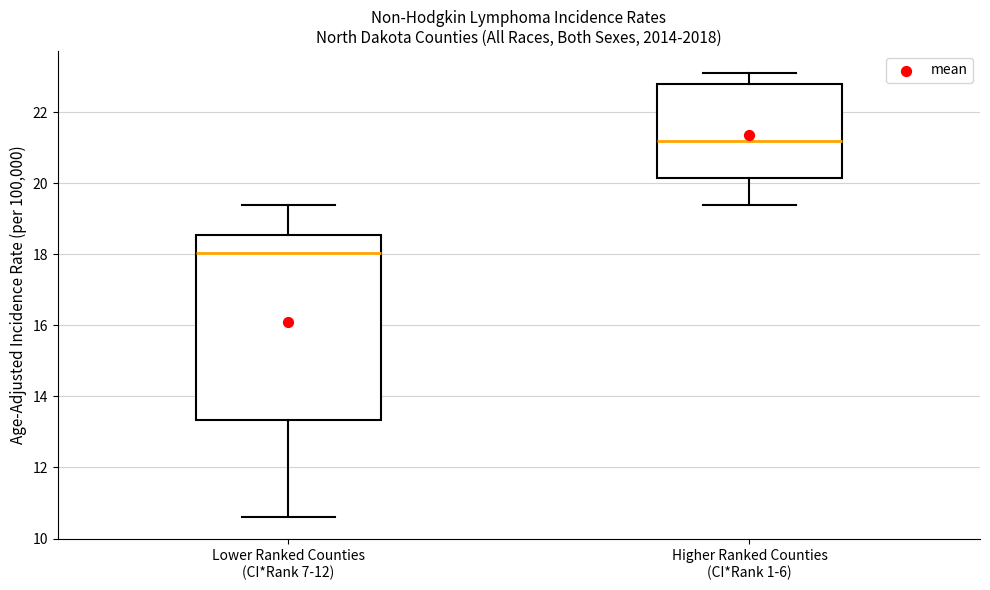

Reading left to right, read every box against the y-axis: the position of its median line, the range the box covers, and the ends of its whiskers. The values are not printed on the chart, so give them approximately, as read against the axis.

Lower Ranked Counties (CI*Rank 7-12): median 18.0, box 13.4 to 18.6, whiskers 10.6 to 19.4
Higher Ranked Counties (CI*Rank 1-6): median 21.2, box 20.2 to 22.8, whiskers 19.4 to 23.2